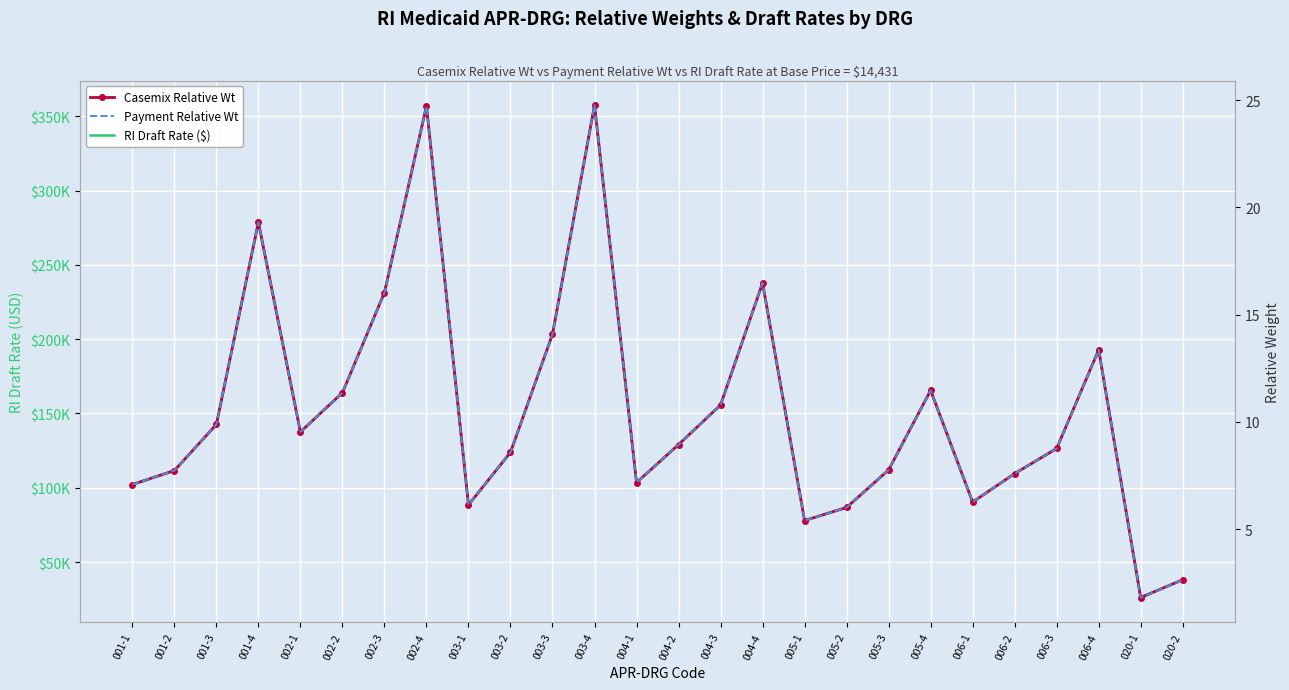

What is the total value across all series at 001-4?

278701.2